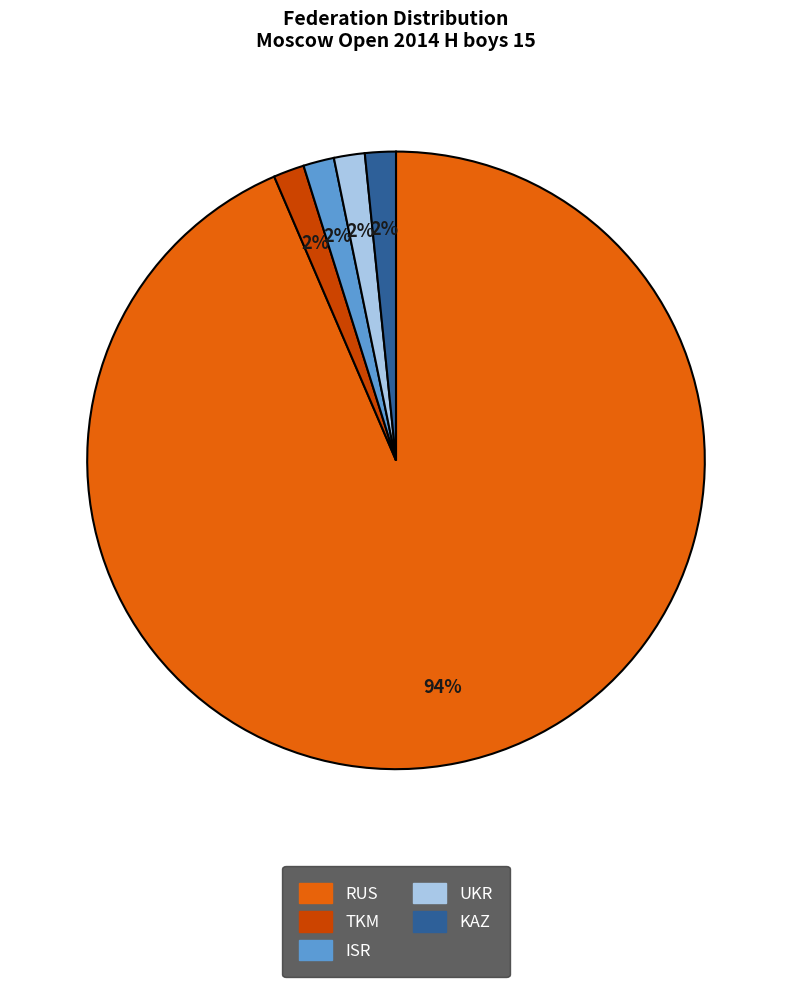

Which category accounts for the majority?

RUS